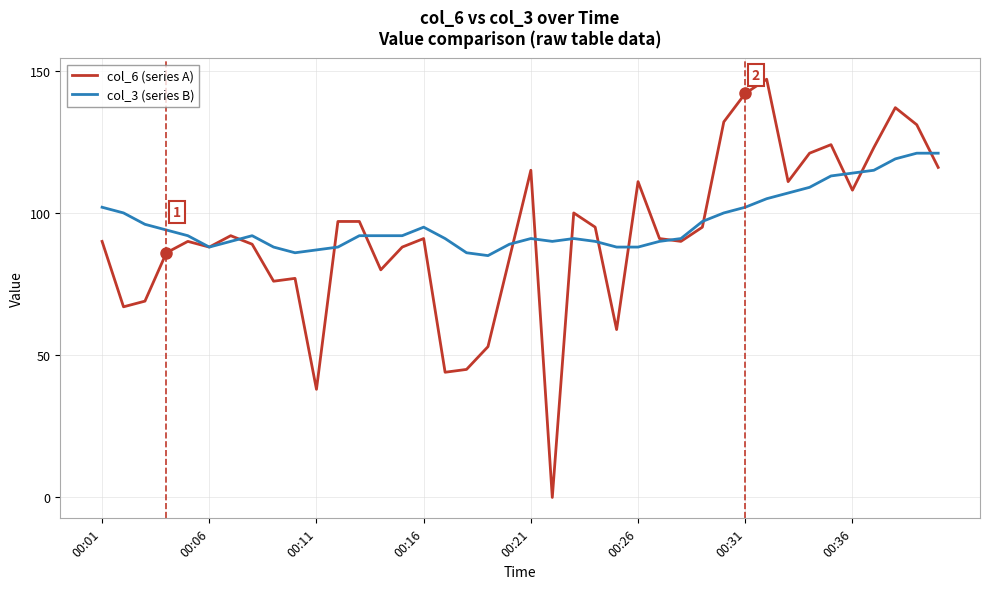

What is the maximum value for col_3 (series B)?

121